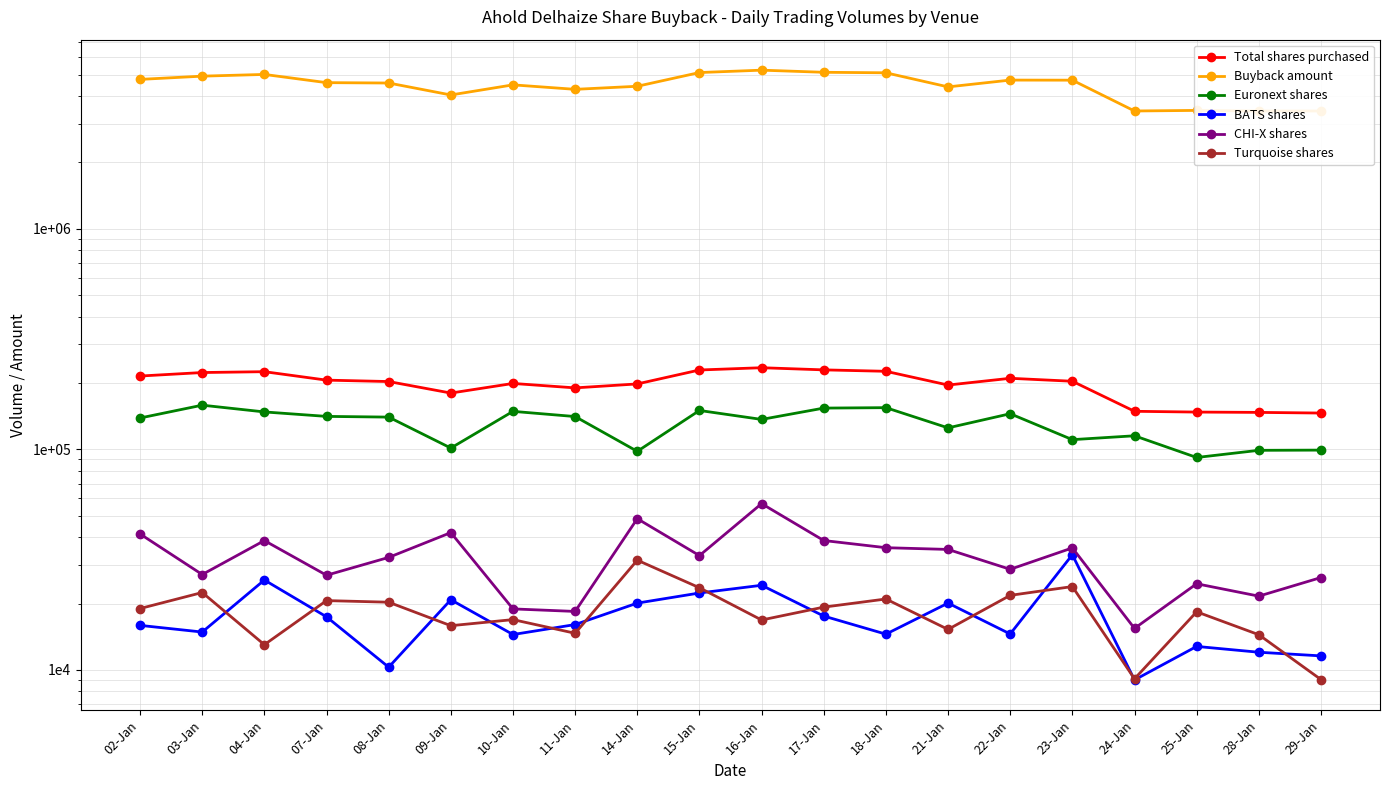

Which label corresponds to the smallest value in the chart?

24-Jan